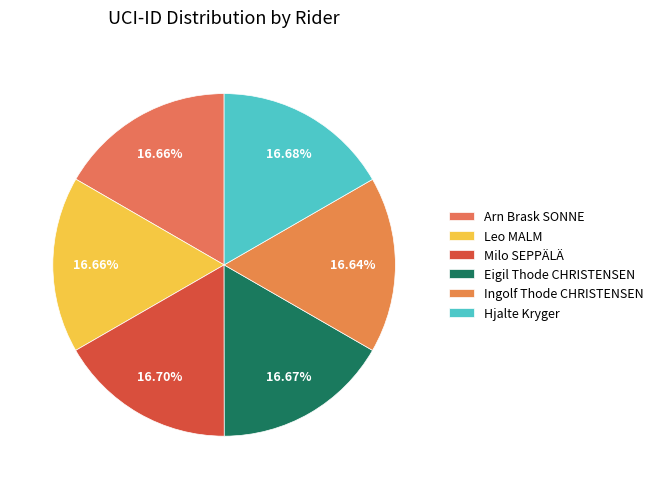

Count the number of slices in the pie.

6